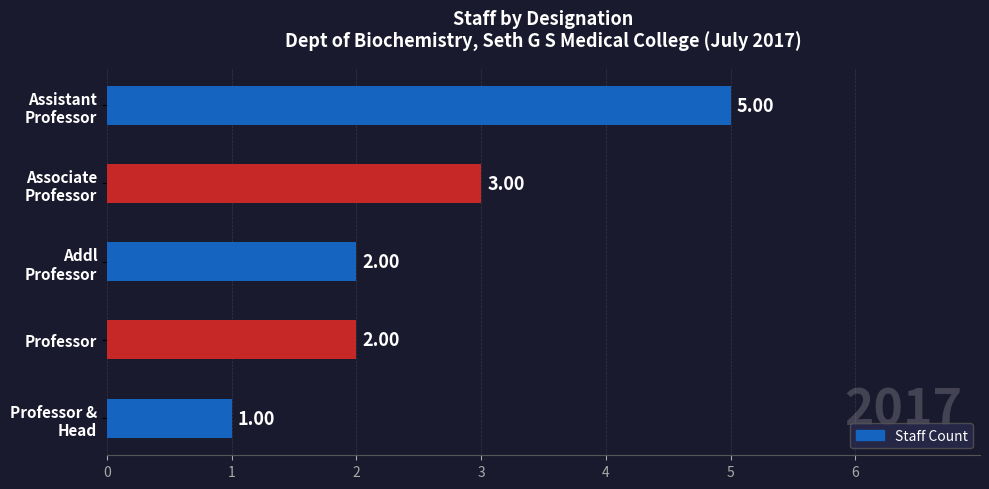

Are the bars horizontal?

Yes